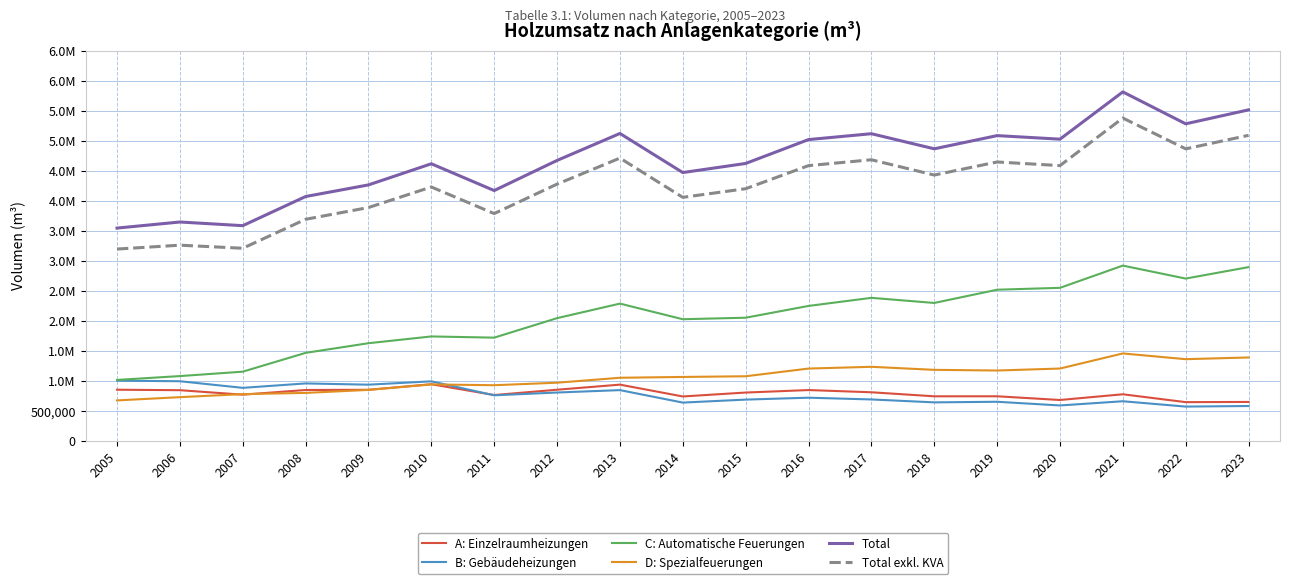

What is the sum of all D: Spezialfeuerungen values?

20063745